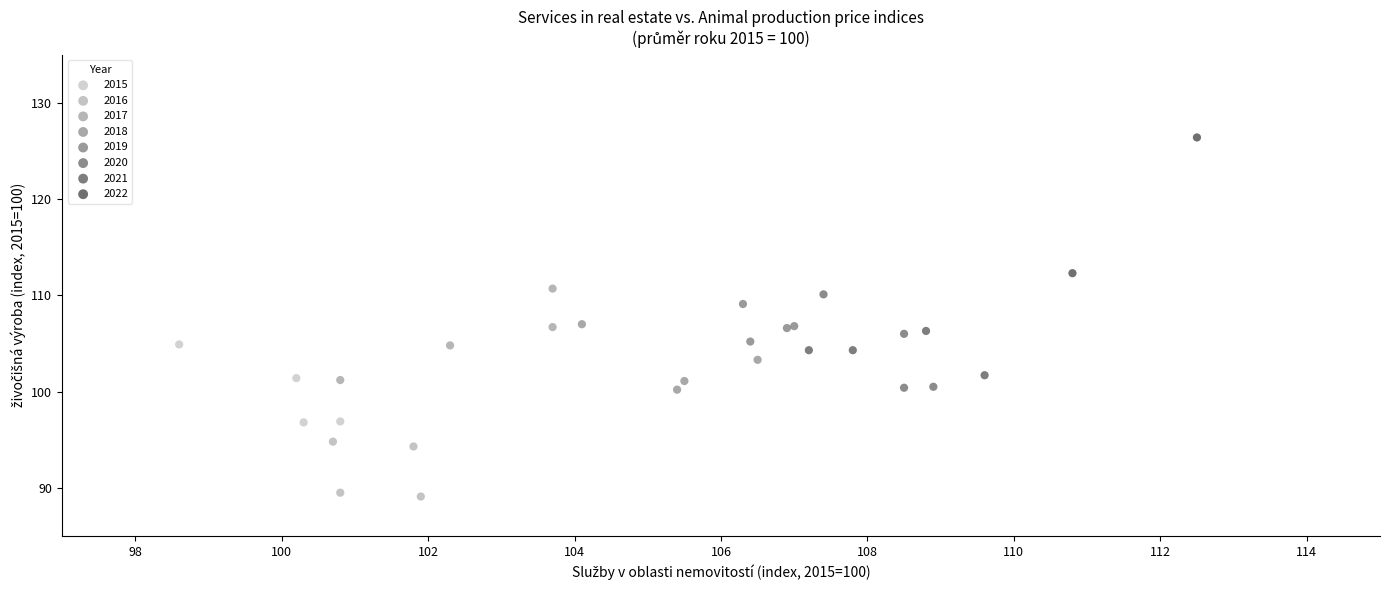

Which series reaches the maximum Y coordinate?

2022